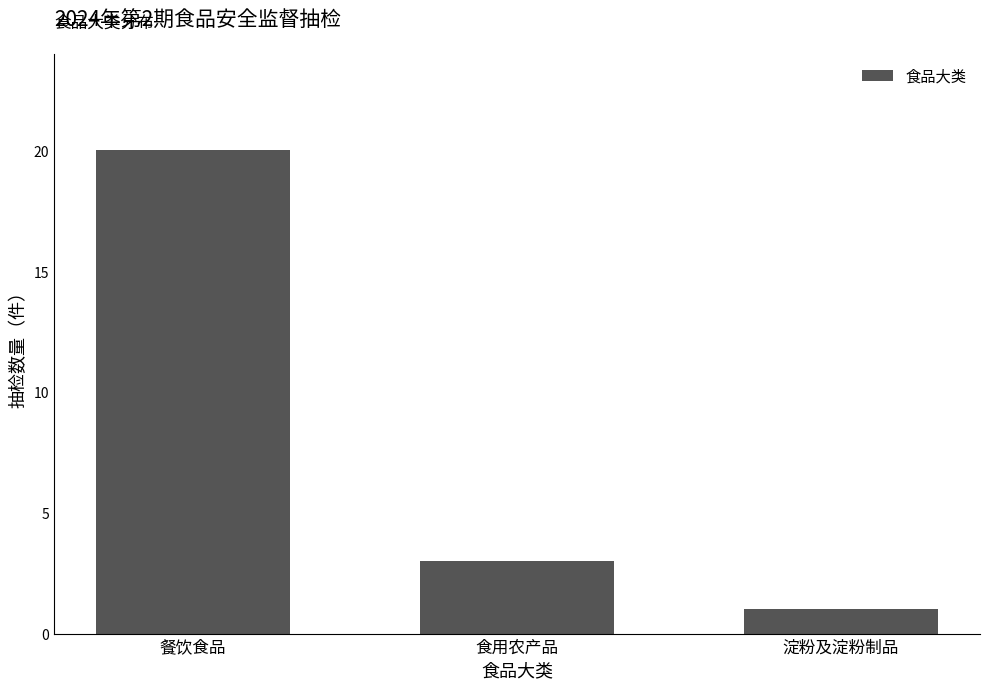

Reading left to right, what are all the values shown in this chart?

20	3	1